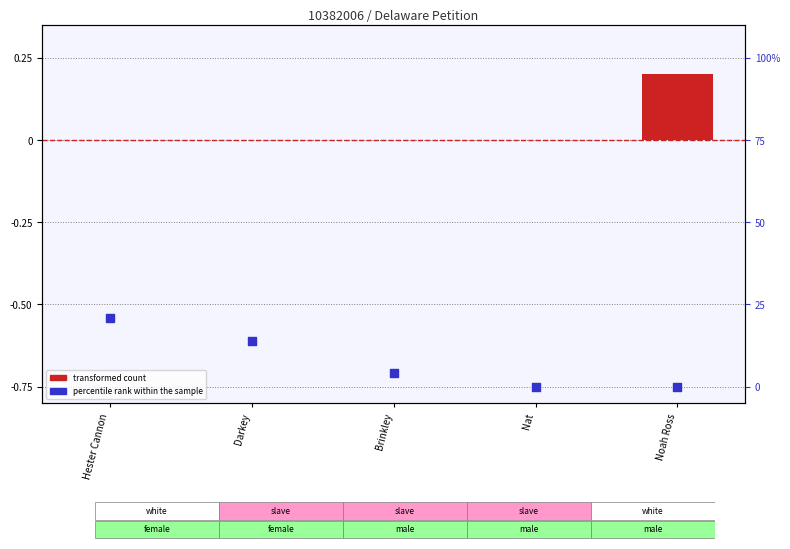

At which category is the sum across all series the highest?

Hester Cannon